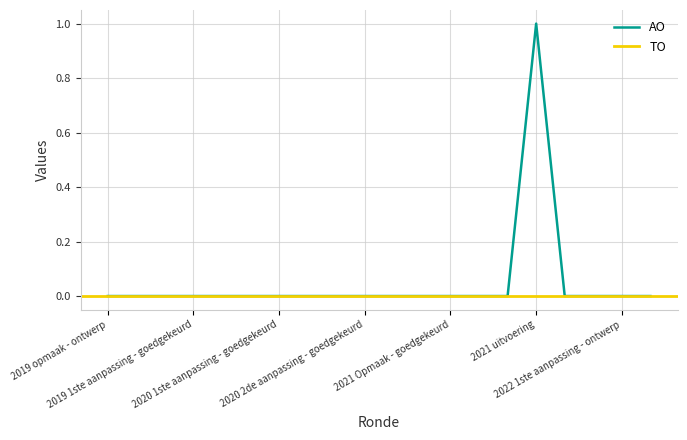

At how many categories does at least one series exceed 0?

1